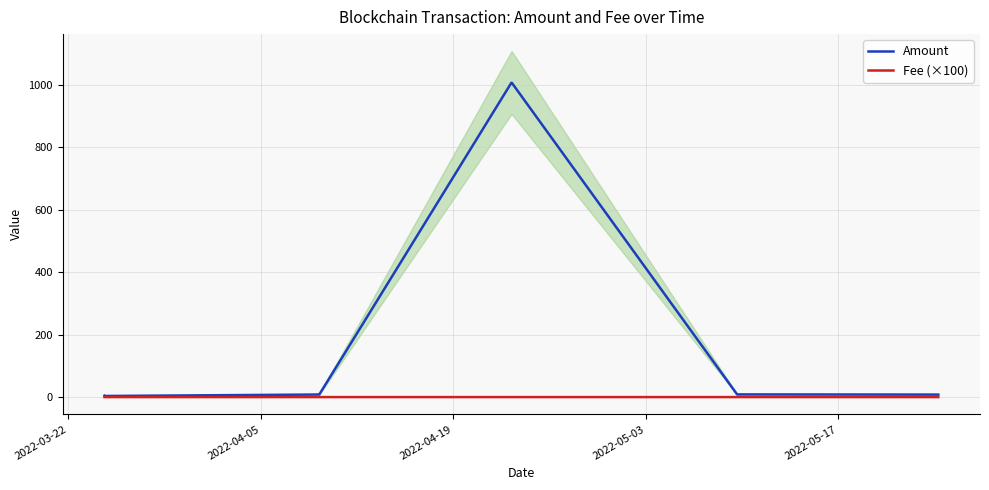

Is the value of Amount at 8 greater than the value of Fee (×100) at 2022-05-17?

Yes